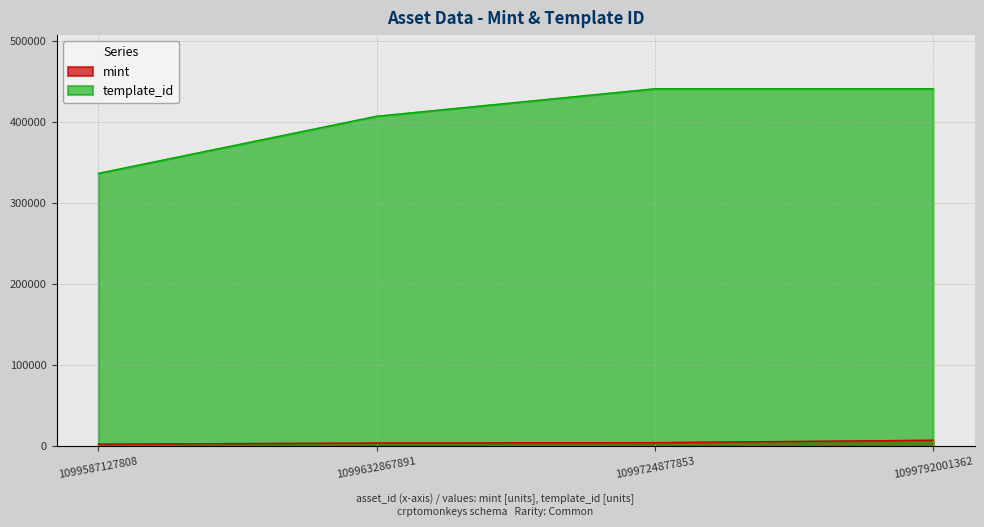

Which category has the lowest value in the template_id series?

1099587127808